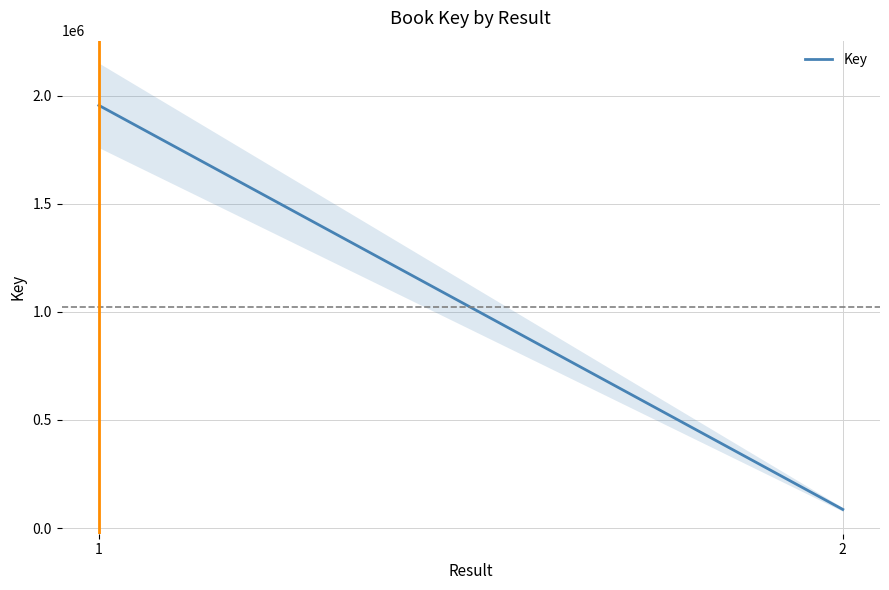

How many lines are shown in the chart?

1